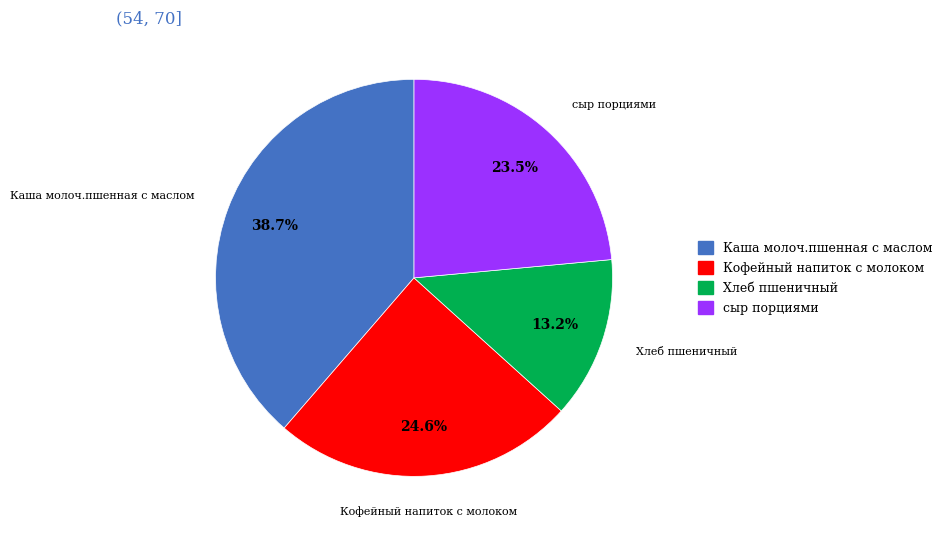

Rank the categories by value from lowest to highest.

Хлеб пшеничный, сыр порциями, Кофейный напиток с молоком, Каша молоч.пшенная с маслом